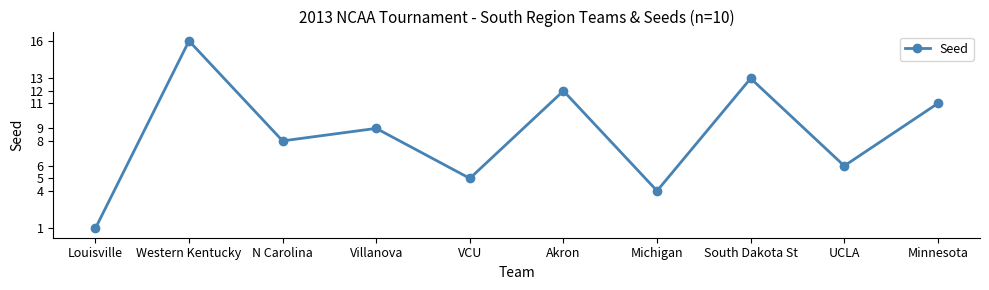

True or false: there are more than 2 points higher than both neighbors.

True